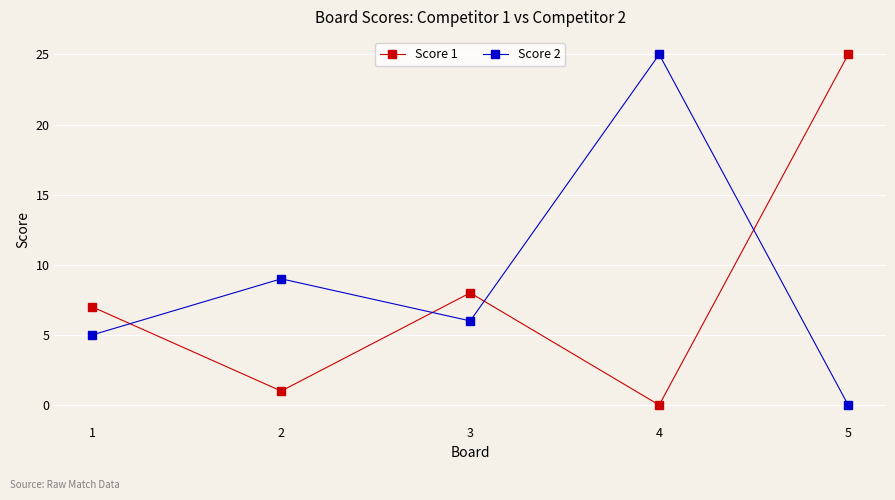

How many interior local valleys does the Score 2 series have?

1